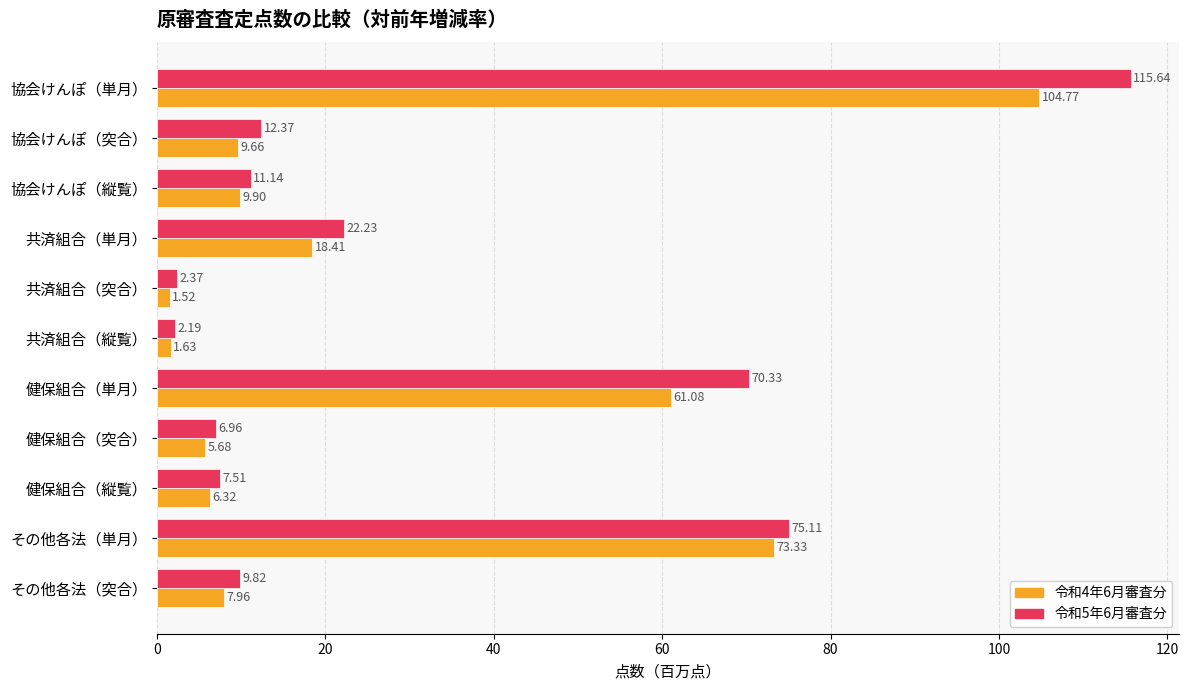

What is the average value of the 令和5年6月審査分 series?

30.5